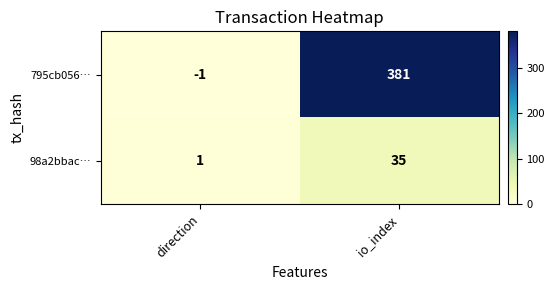

What is the difference between the 98a2bbac… values at io_index and direction?

34